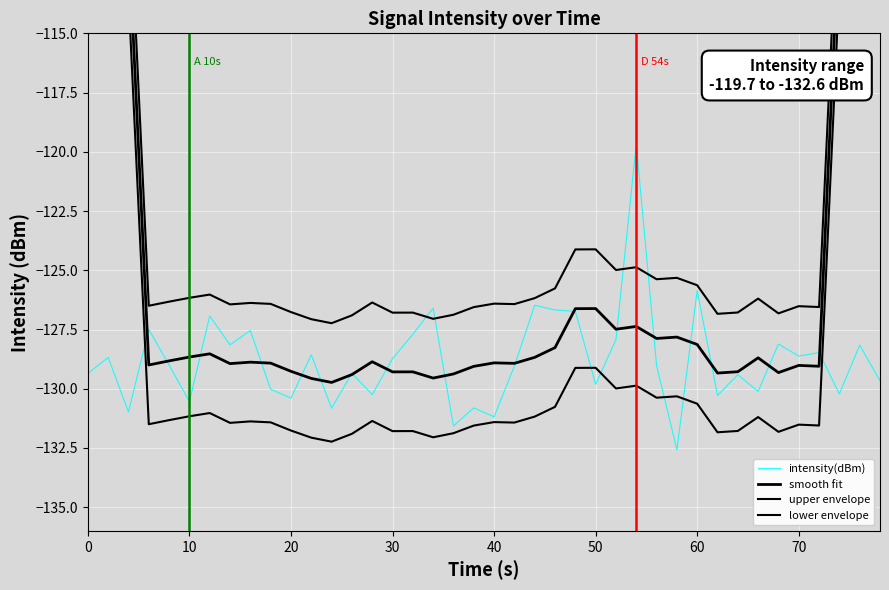

What is the maximum value for intensity(dBm)?

-119.7